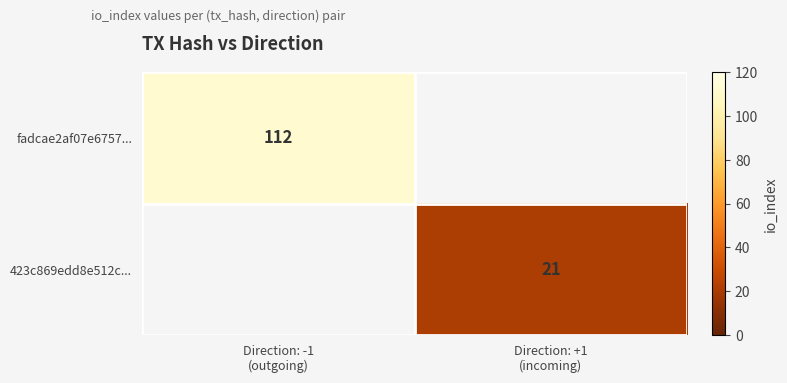

Count the number of categories in the chart.

2